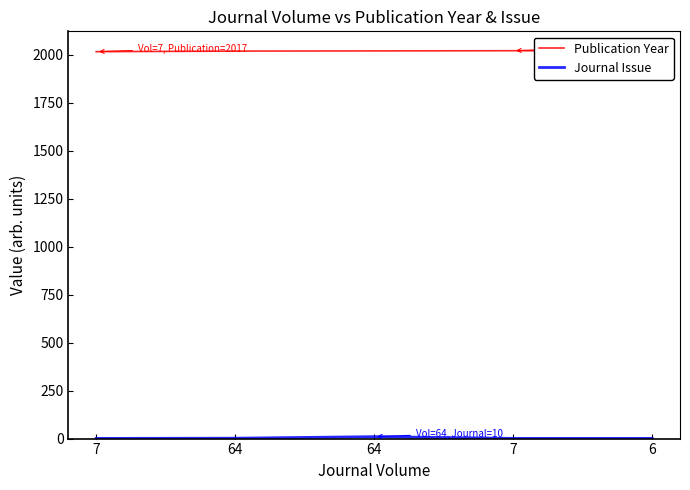

How many lines are shown in the chart?

2